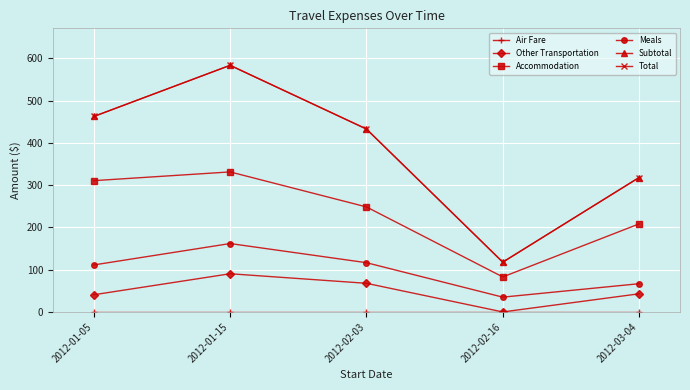

True or false: Air Fare has more than 0 interior local peaks.

False